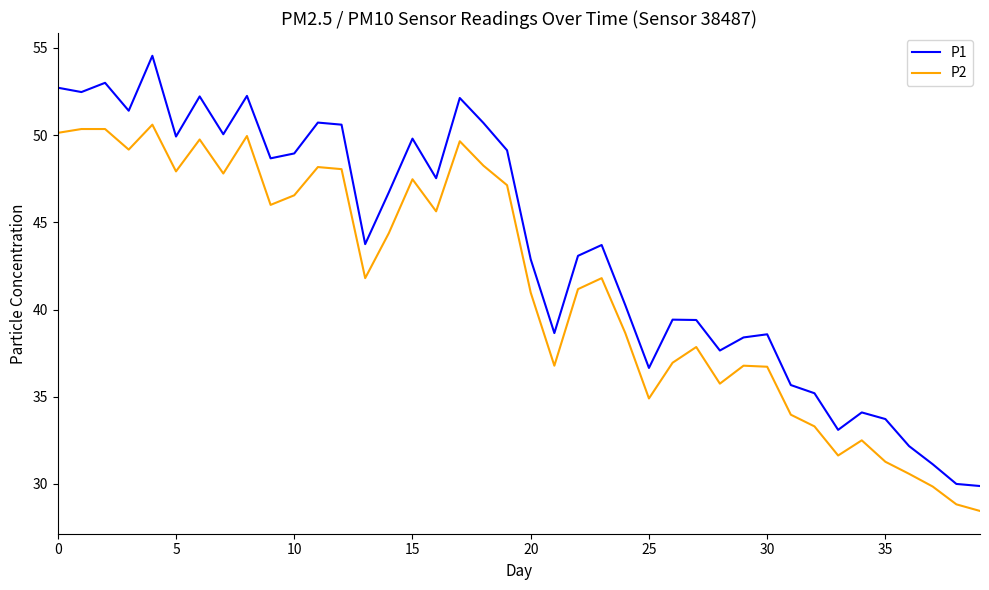

Rank the series by their average value, from lowest to highest.

P2, P1